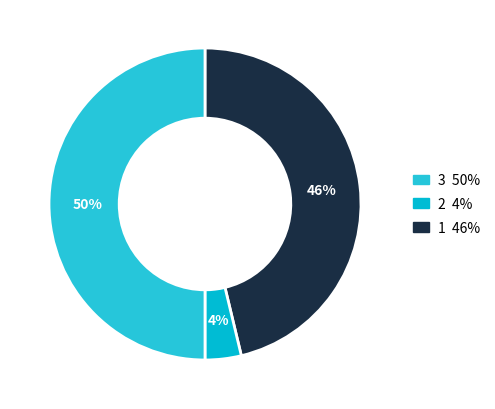

What is the smallest slice in the pie chart?

2 4%